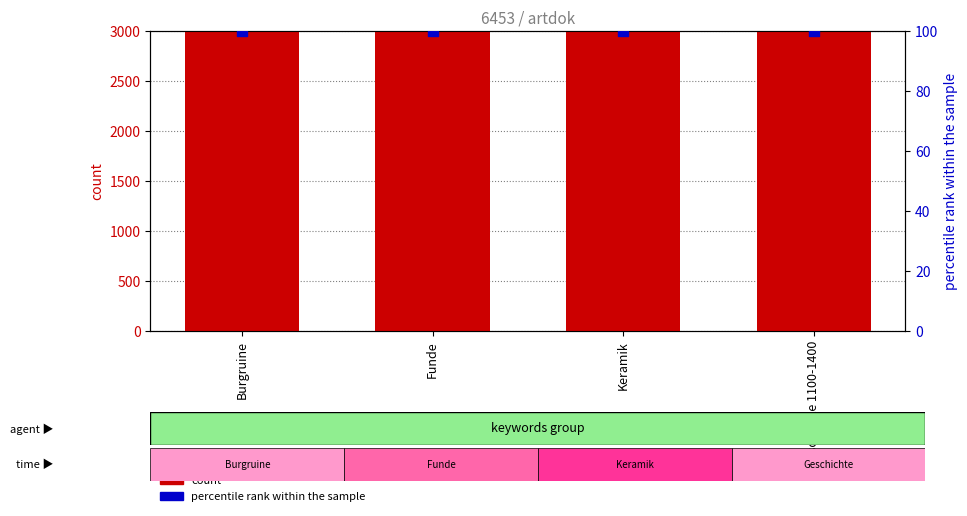

Is the value of count at Funde greater than the value of percentile rank within the sample at Geschichte 1100-1400?

Yes